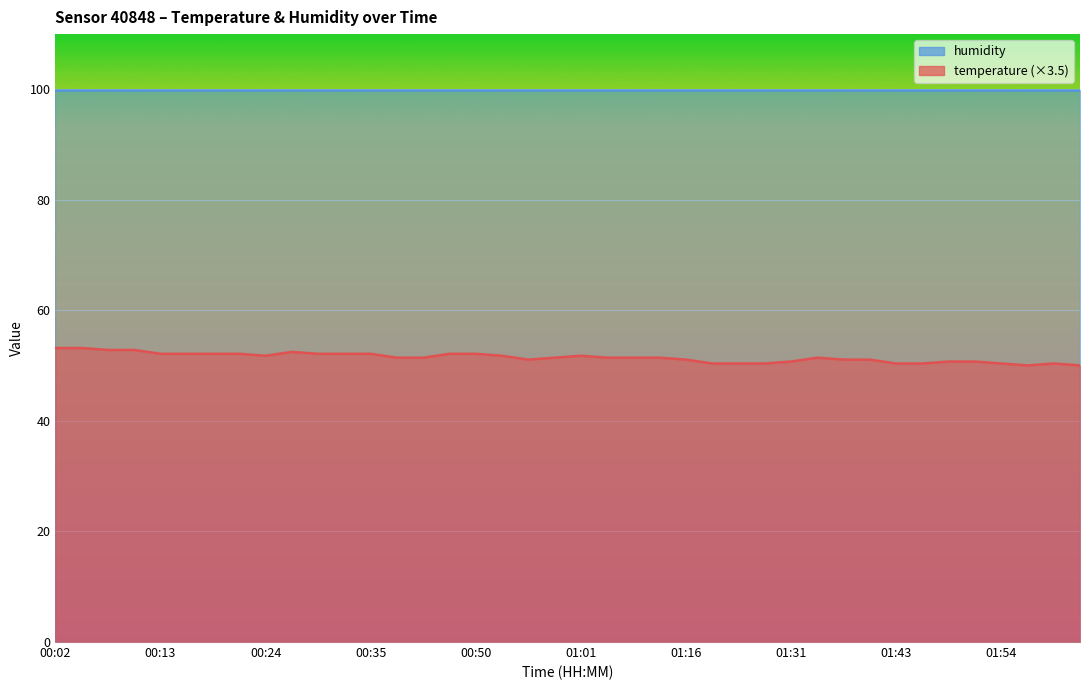

The chart shows a value of 30.0 at 00:33. True or false?

False